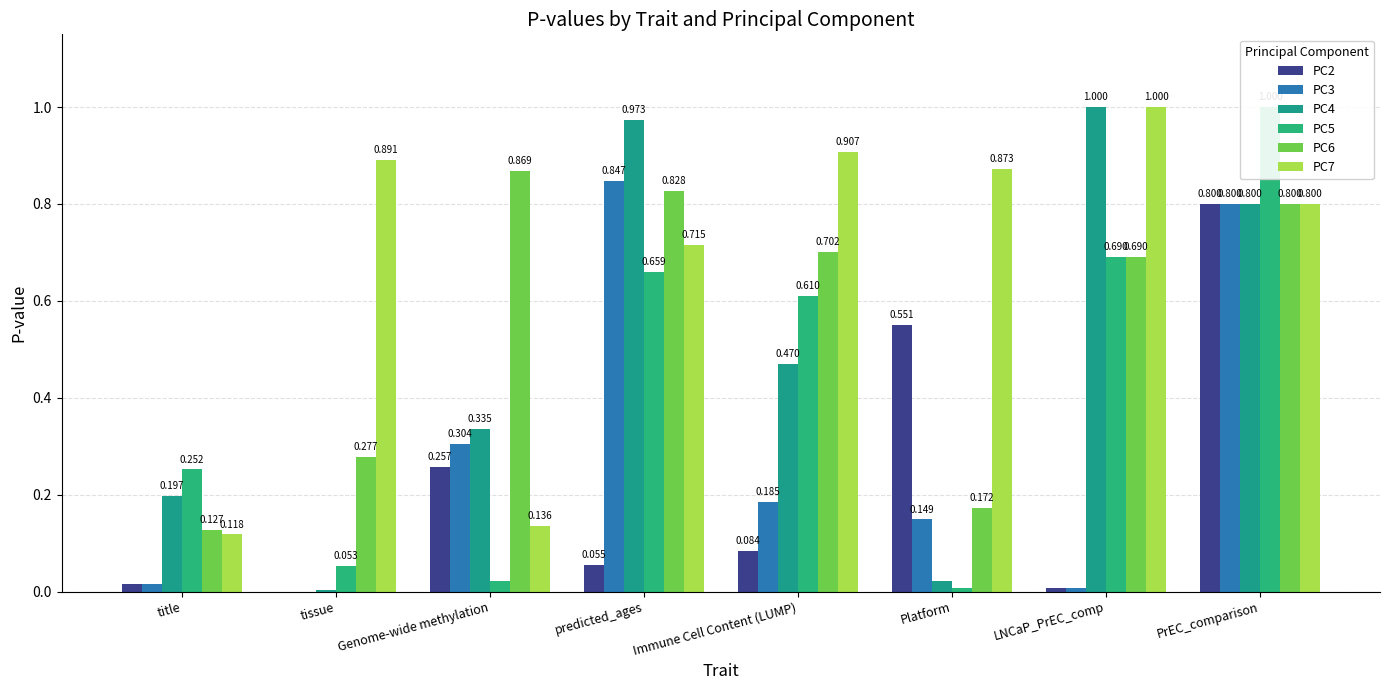

What is the value of the PC2 bar at the 4th from the left?

0.1